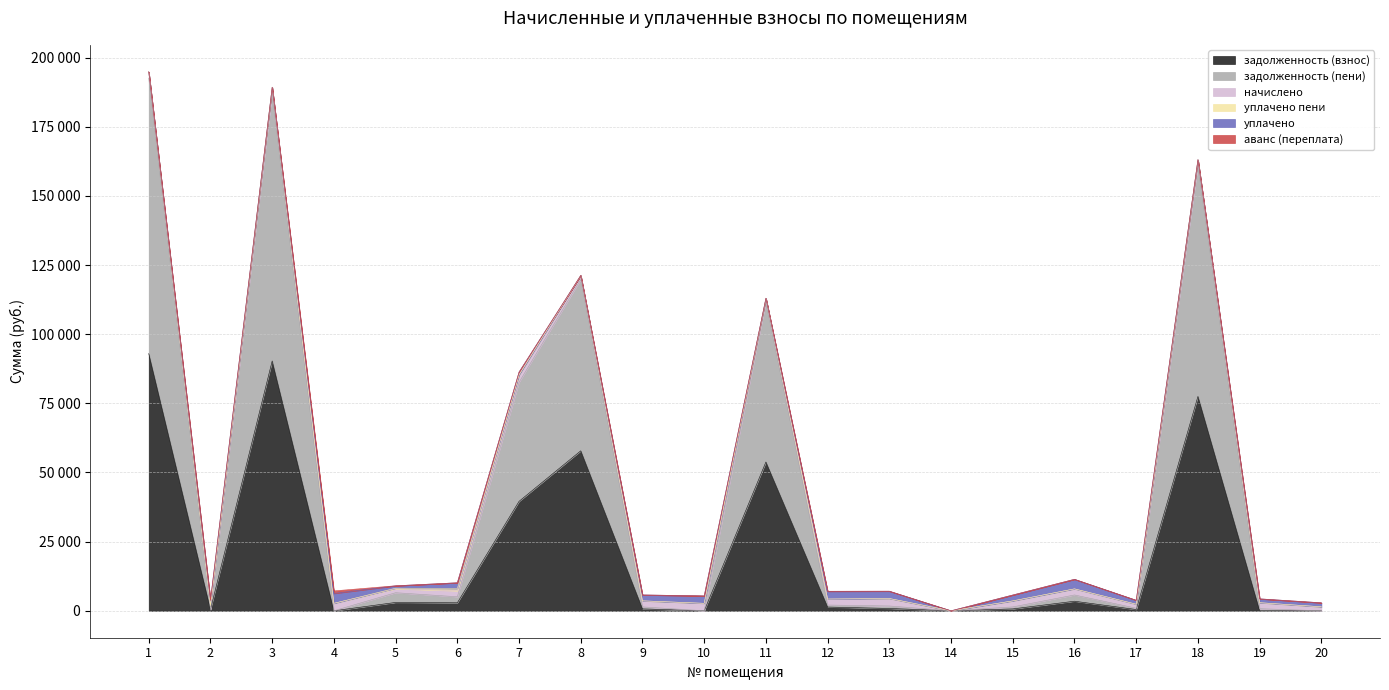

True or false: уплачено пени and начислено cross at least once.

False